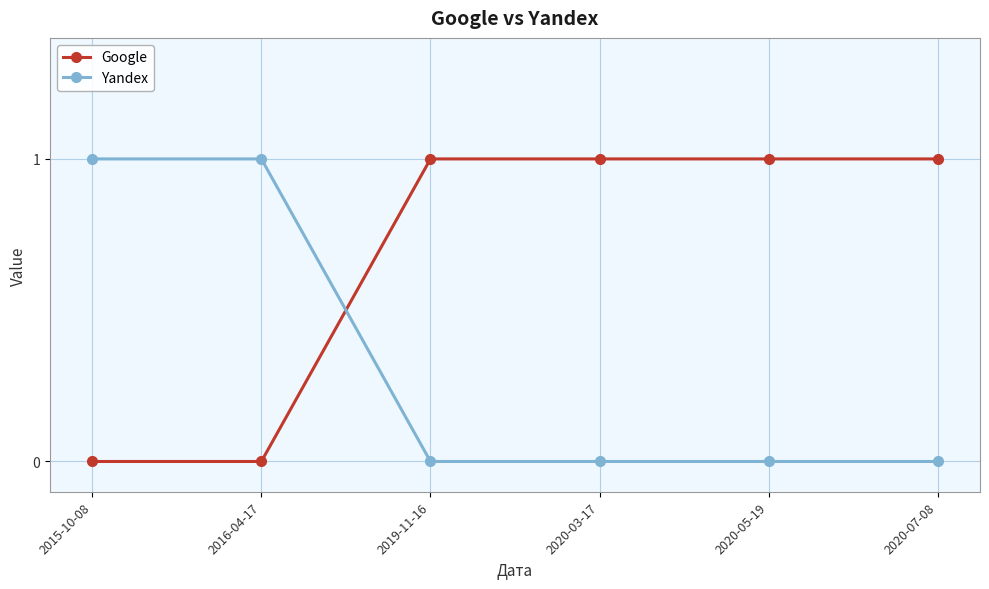

Rank the series by their average value, from highest to lowest.

Google, Yandex